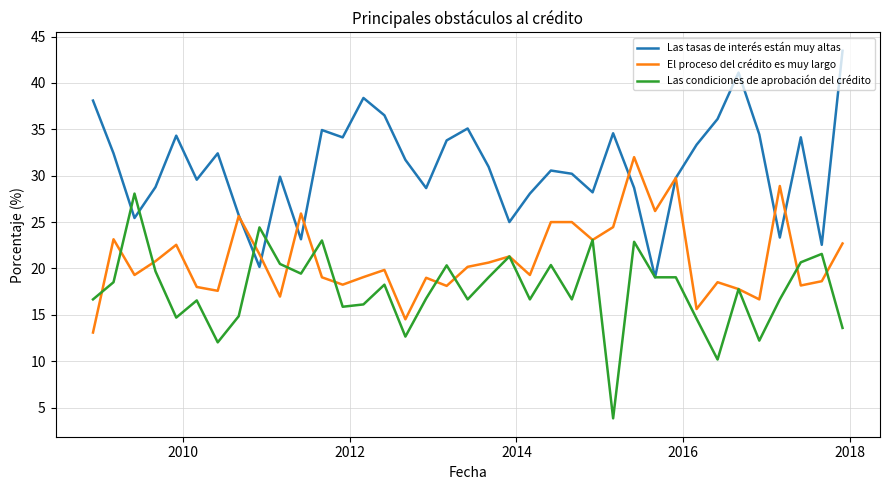

Which series has the largest total across all categories?

Las tasas de interés están muy altas